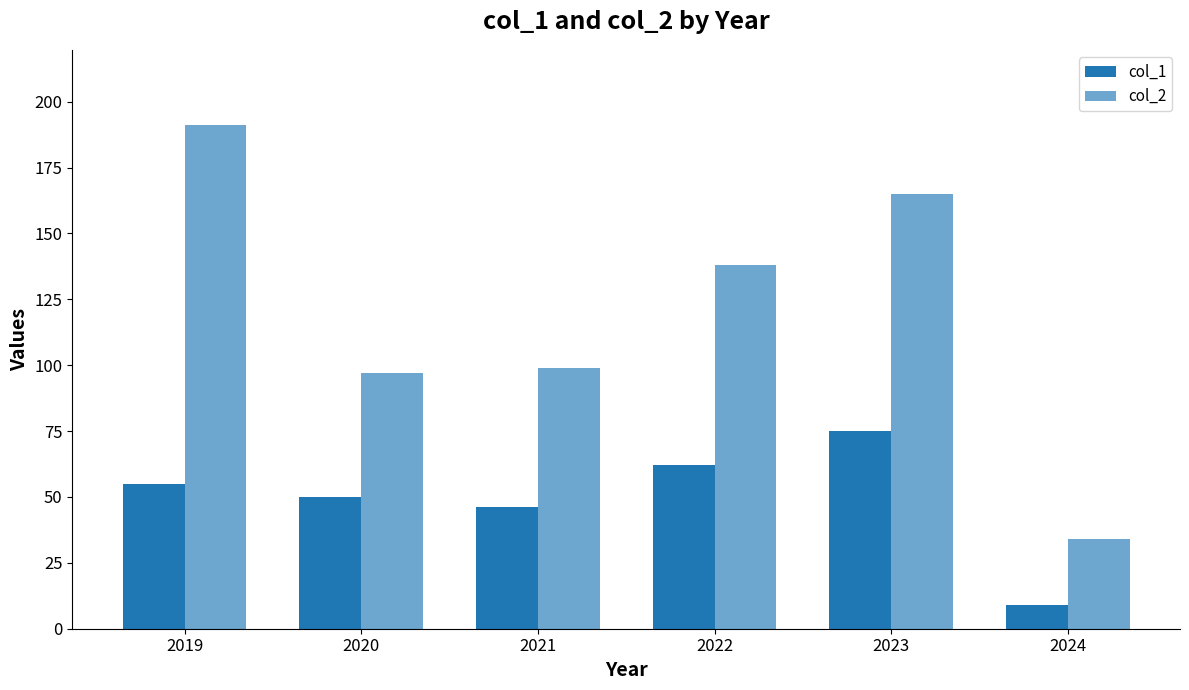

Where does the col_1 series first go above 55?

2022